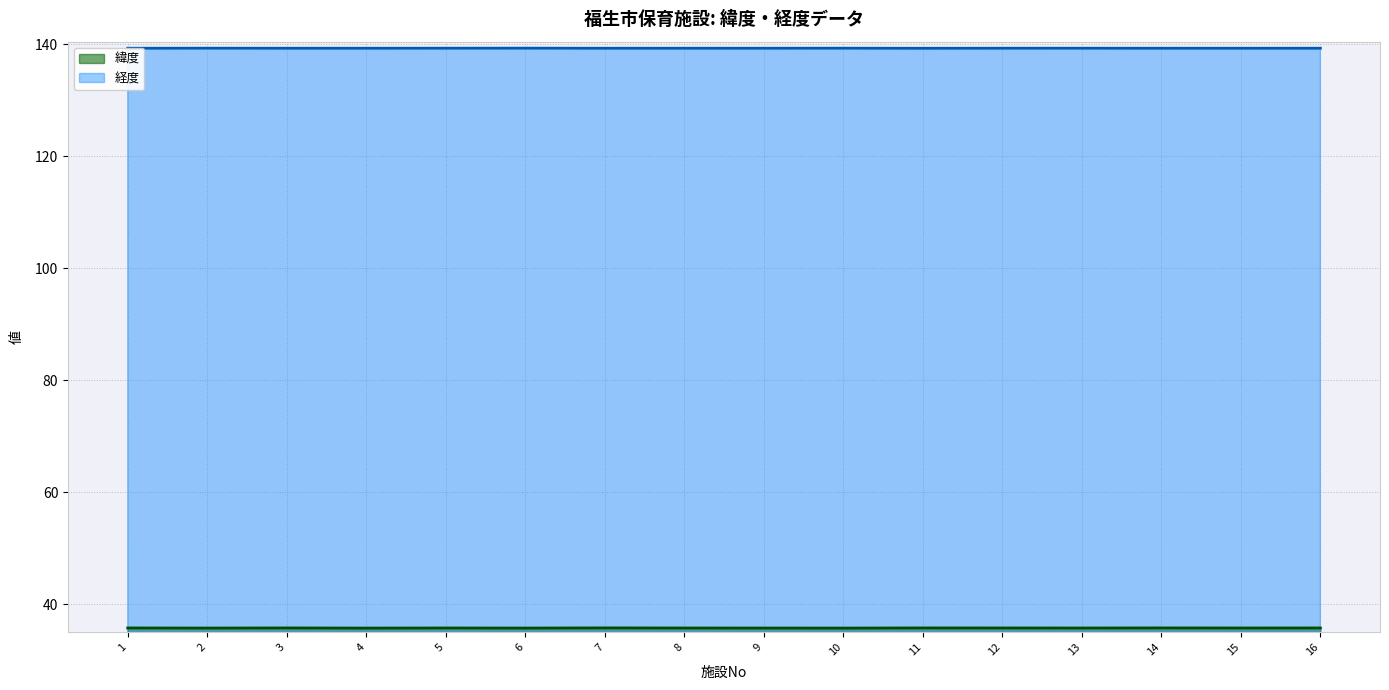

List the labels in order of 経度 value, largest first.

6, 2, 10, 5, 13, 12, 4, 9, 8, 3, 16, 15, 14, 7, 1, 11